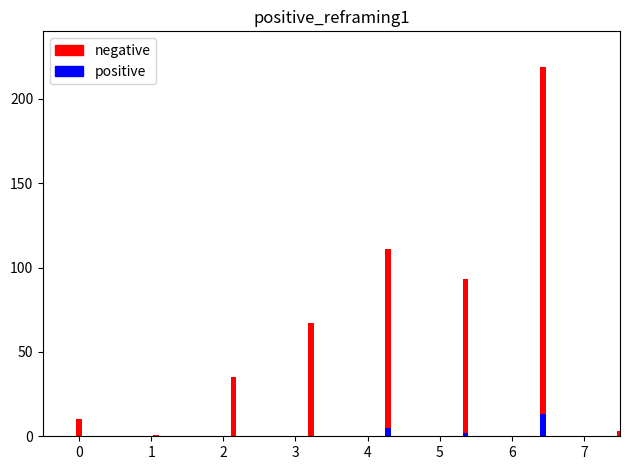

List the series in order of their overall mean, highest first.

negative, positive